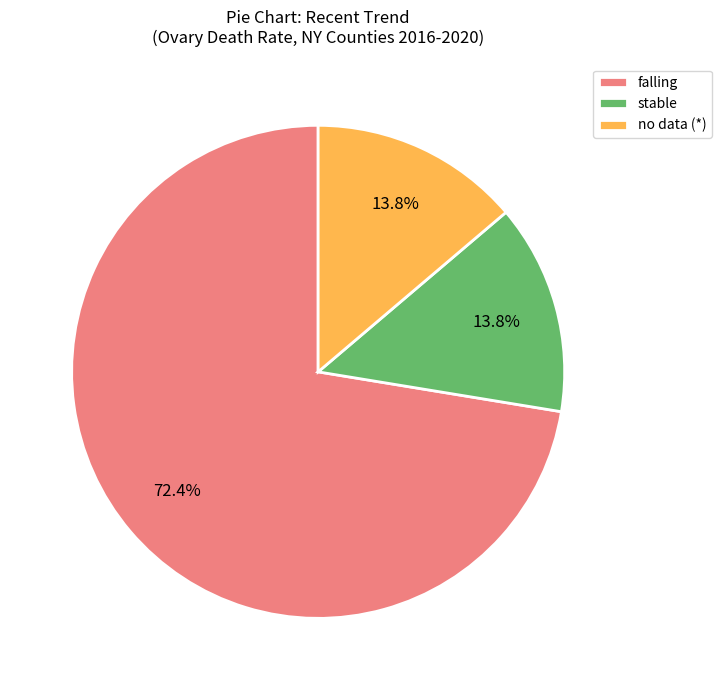

Which slice represents more than half of the pie?

falling